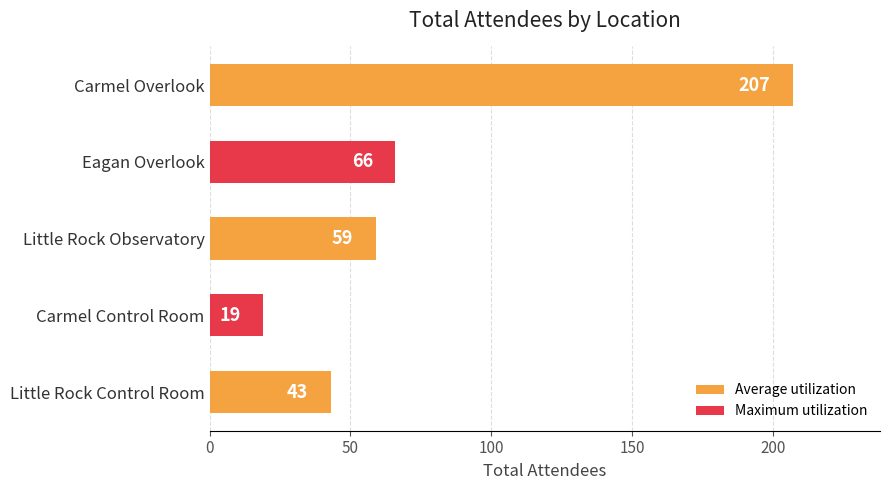

Reading top to bottom, transcribe all the data shown in this chart.

207	66	59	19	43